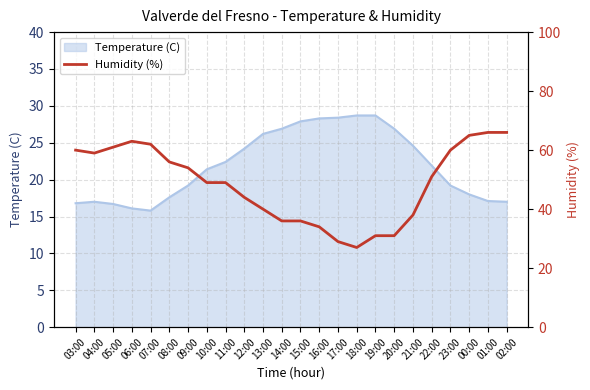

True or false: Temperature (C) has a value of 12.9 at 16:00.

False